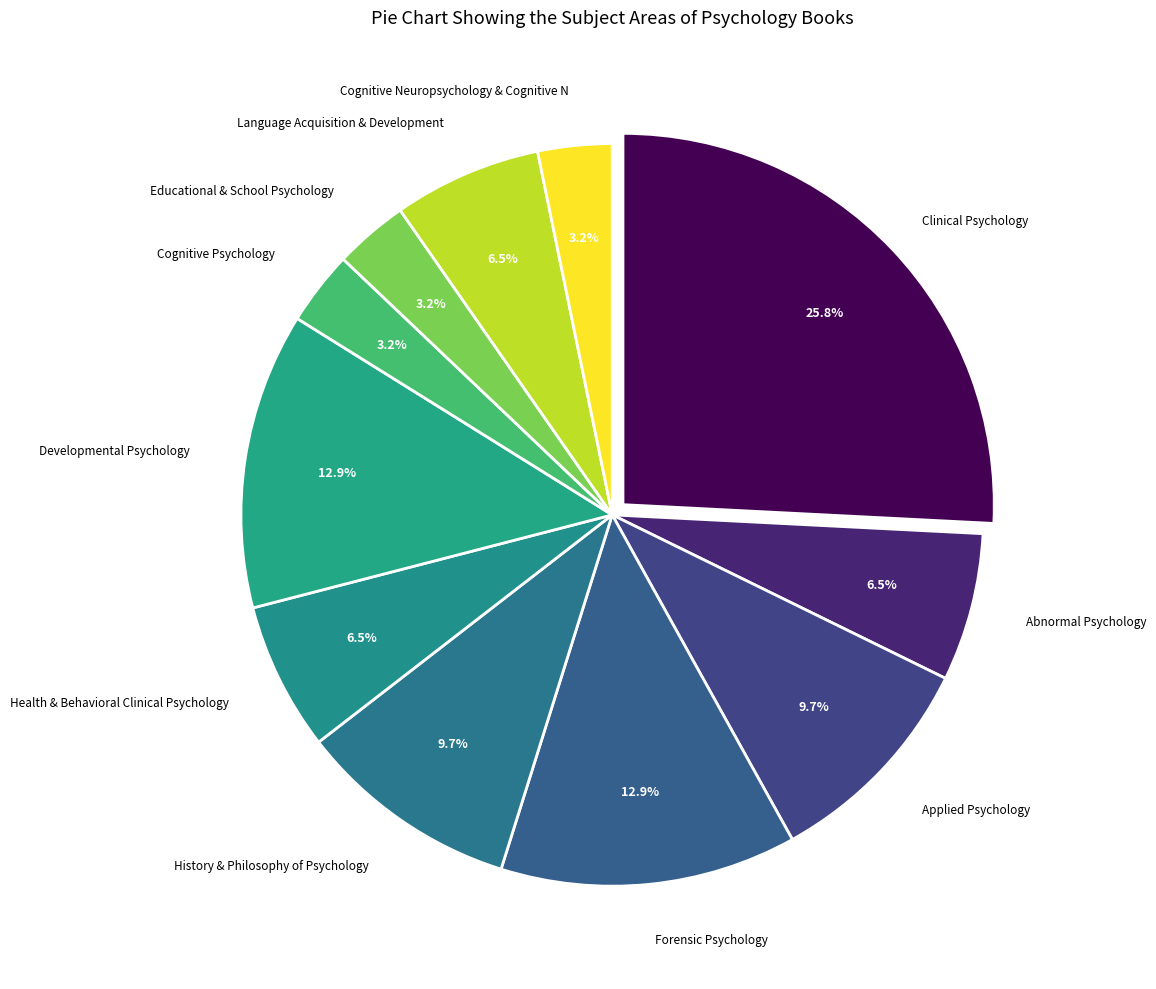

Is there a majority slice in this chart?

No